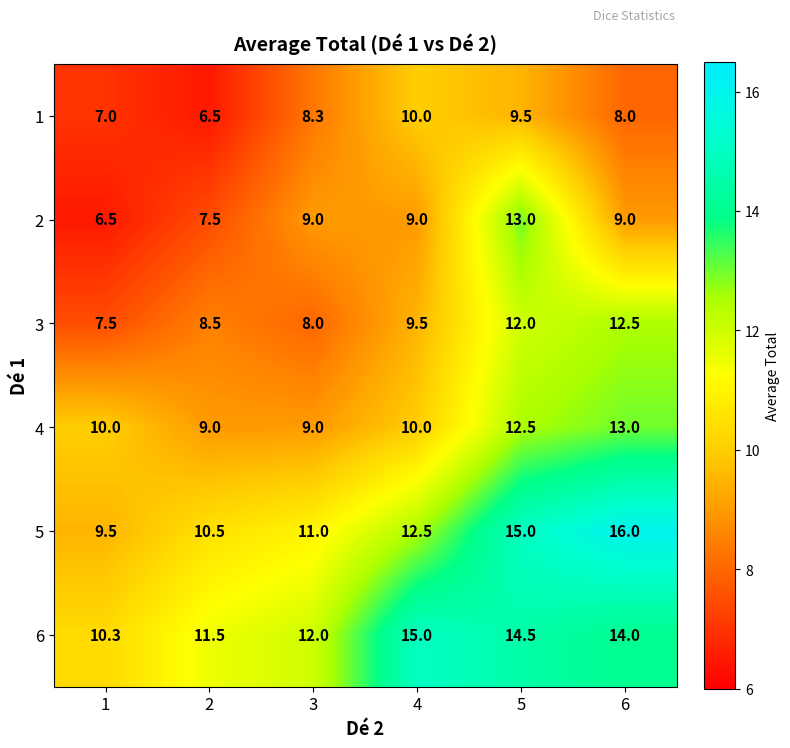

What is the sum of the 4 values at 4 and 2?

19.0